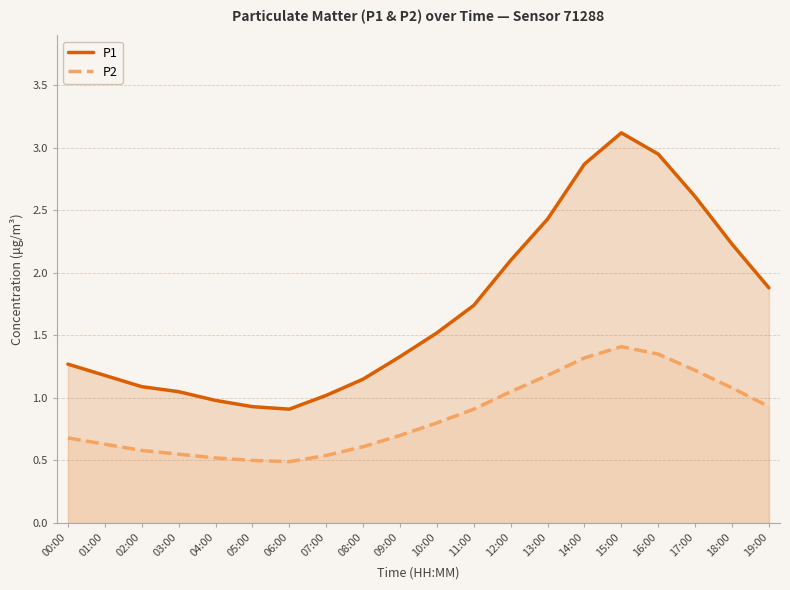

Is the value of P2 at 16:00 greater than the value of P1 at 05:00?

Yes